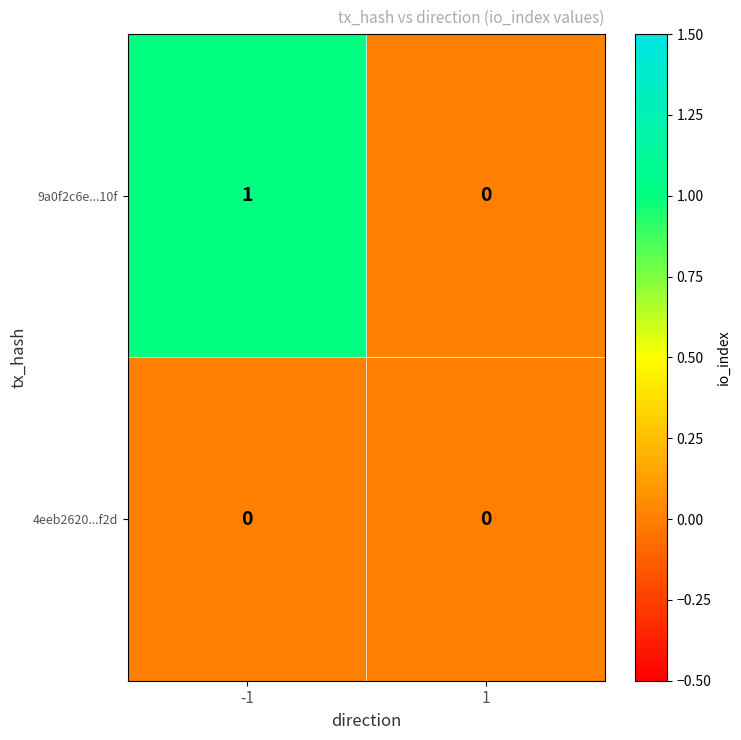

The 9a0f2c6e...10f series shows 0 at 1. True or false?

True